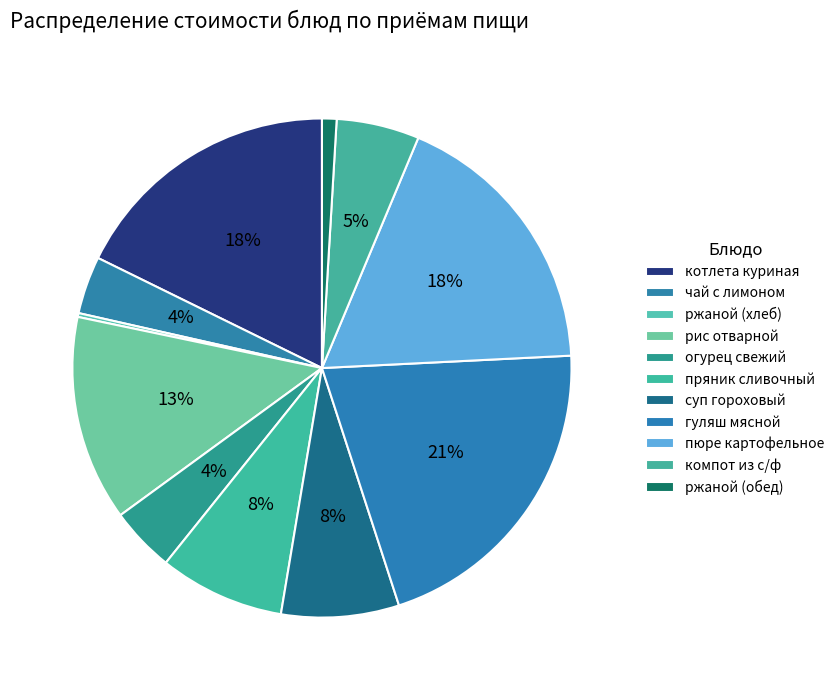

Rank the categories by value from lowest to highest.

ржаной (хлеб), ржаной (обед), чай с лимоном, огурец свежий, компот из с/ф, суп гороховый, пряник сливочный, рис отварной, котлета куриная, пюре картофельное, гуляш мясной